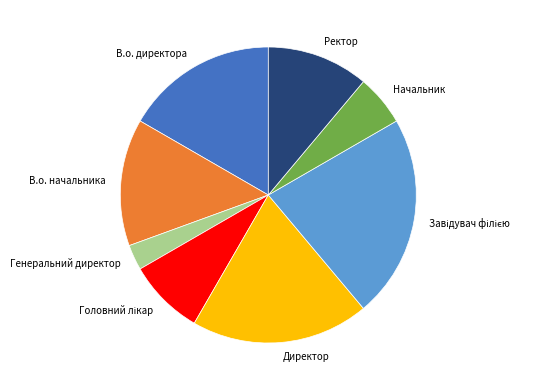

Does any single category account for the majority?

No